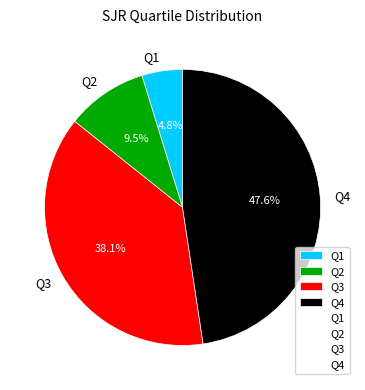

To the nearest percent, what is the difference between the Q3 and Q2 slice percentages?

29%